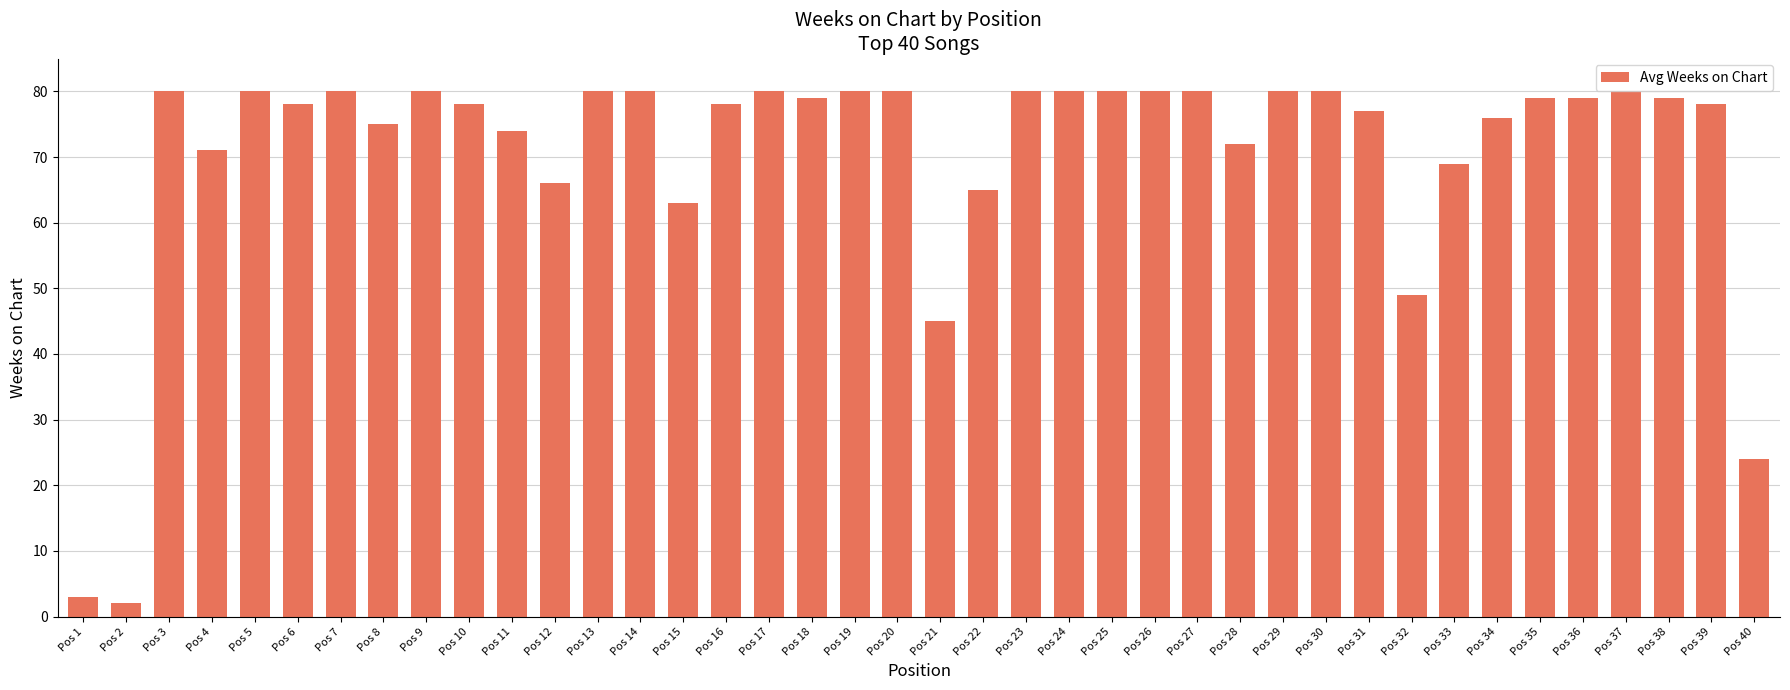

What is the difference between the values at Pos 34 and Pos 4?

5